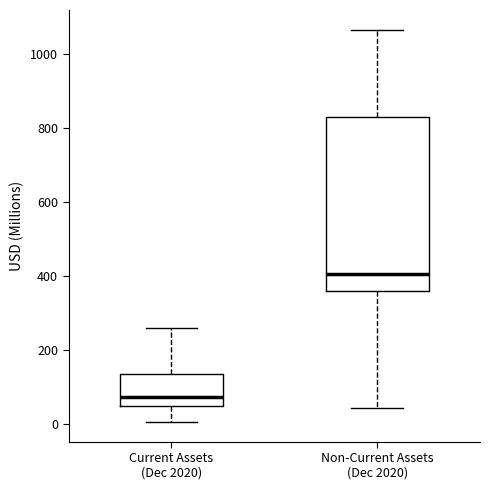

Which box is the tallest, from its lower edge to its upper edge?

Non-Current Assets (Dec 2020)